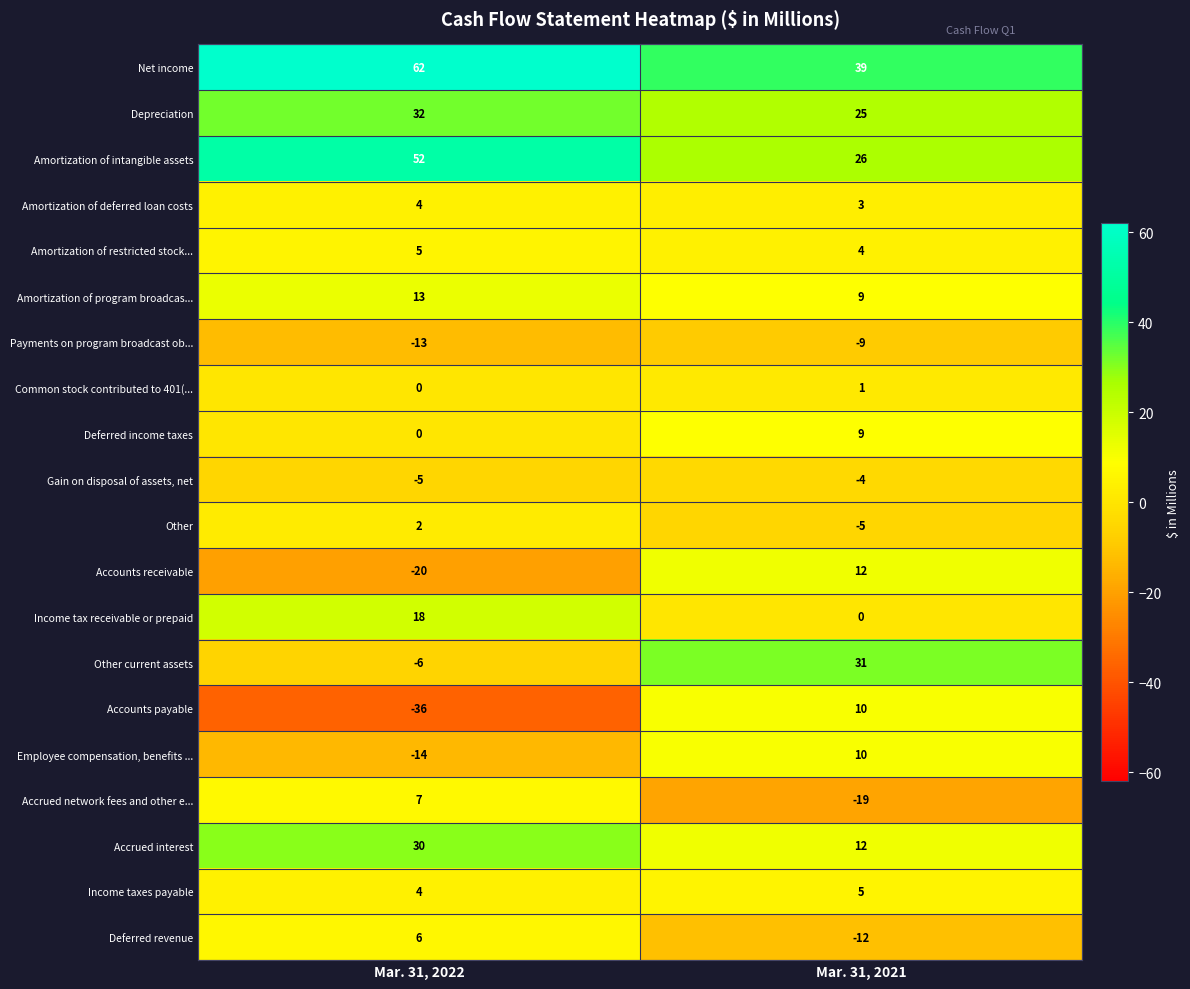

What is the difference between the highest and lowest values at Mar. 31, 2022?

98